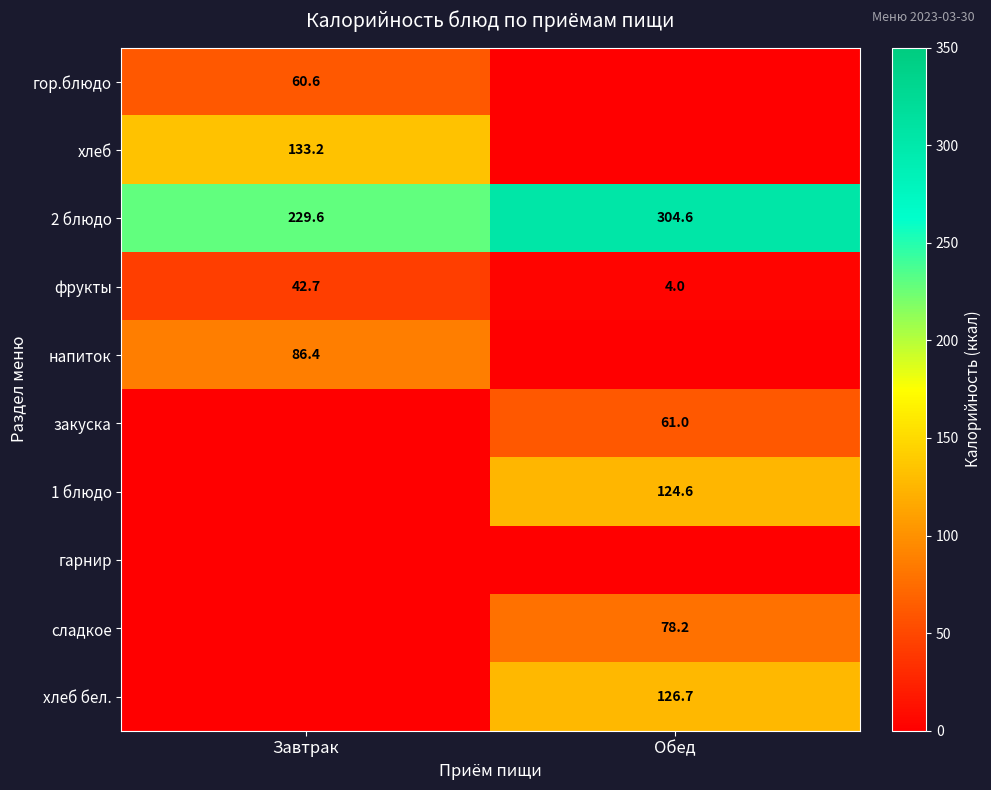

The value of напиток at Завтрак is 52.6. True or false?

False